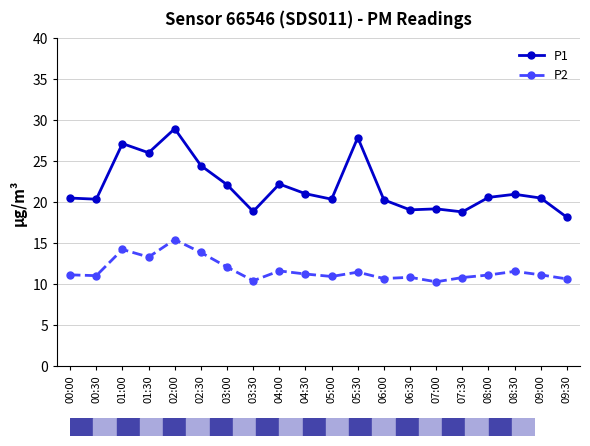

At which category is the sum across all series the highest?

02:00